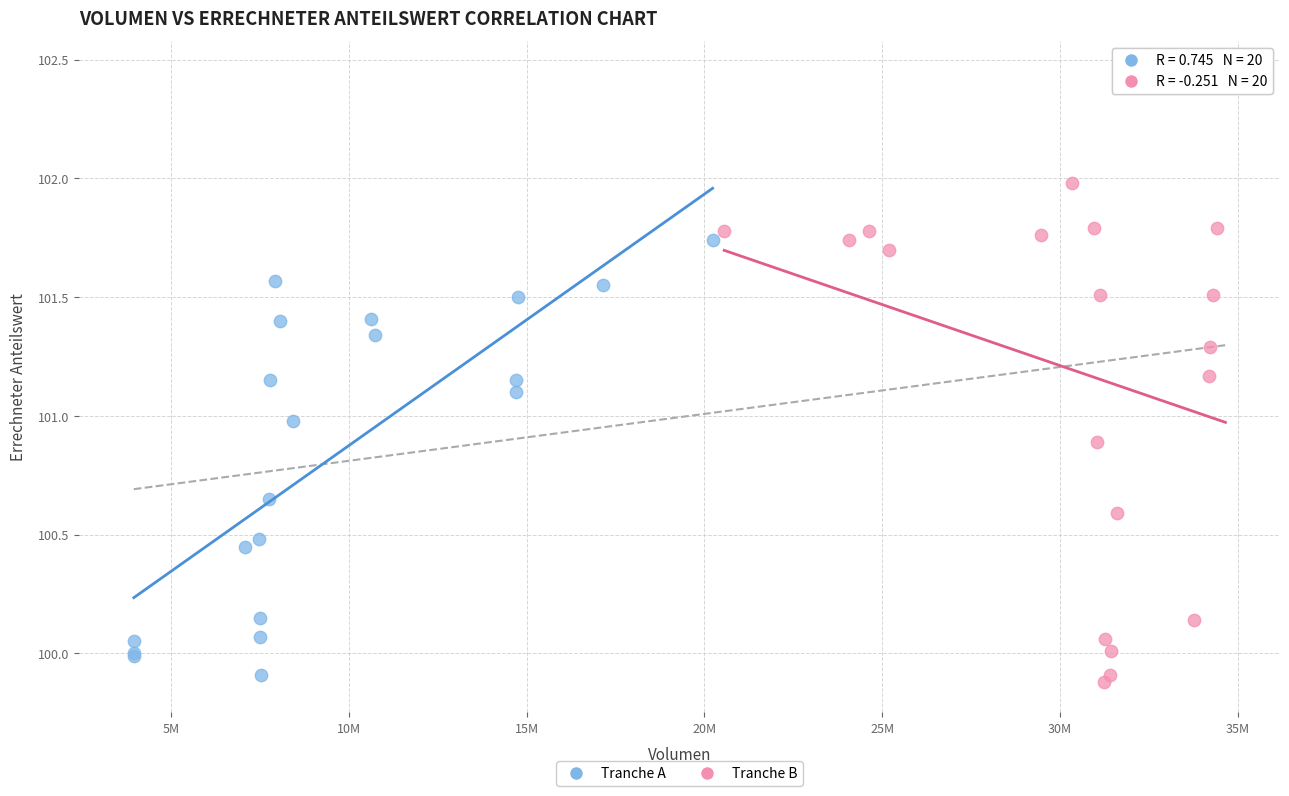

Which series has the widest spread of Y values?

Tranche B